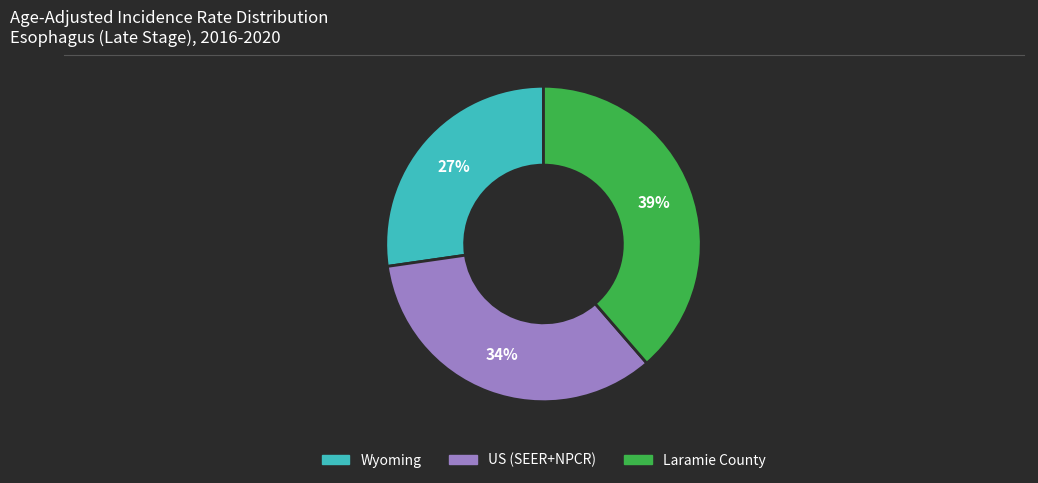

Do Wyoming and Laramie County together represent more than half of the pie?

Yes